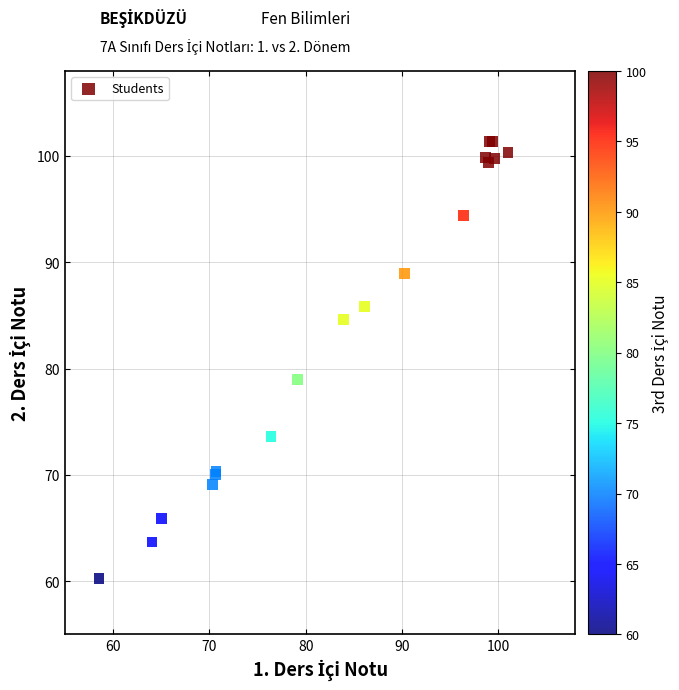

What Y value in the scatter plot is closest to 80?

79.0